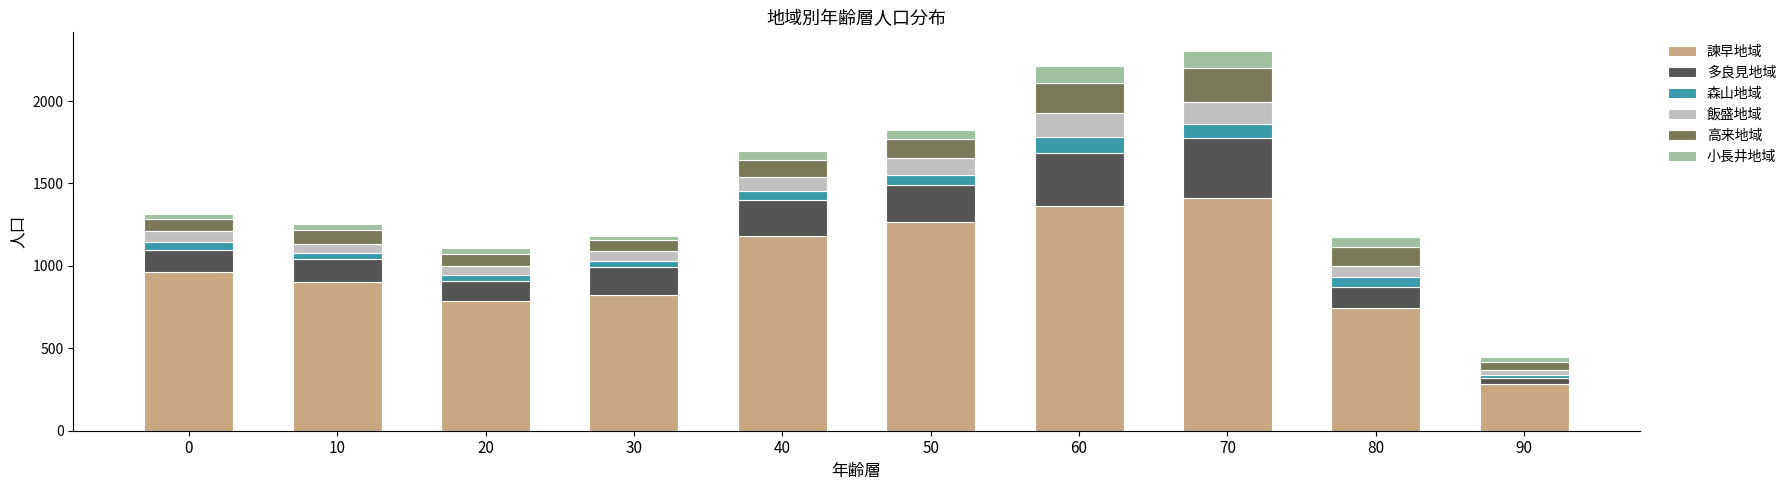

At which label does 諫早地域 reach its minimum?

90